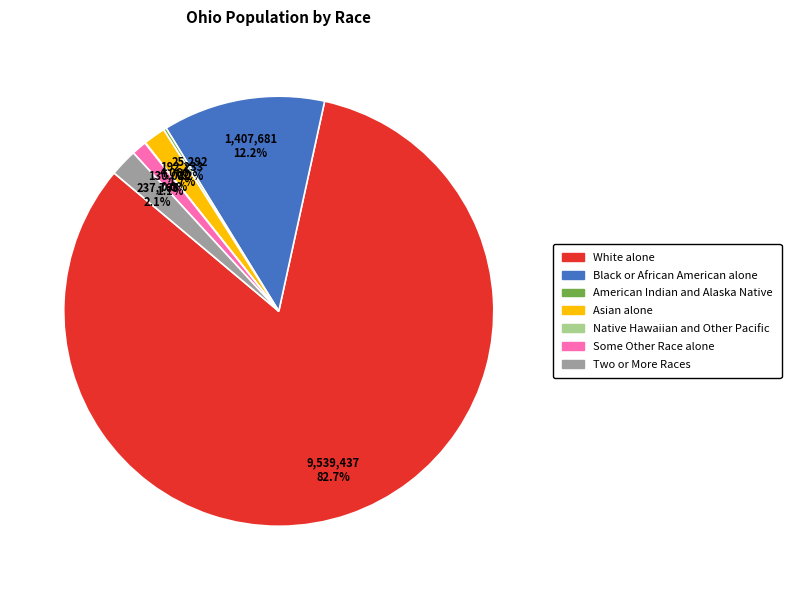

Is the sum of Some Other Race alone and Two or More Races greater than half?

No